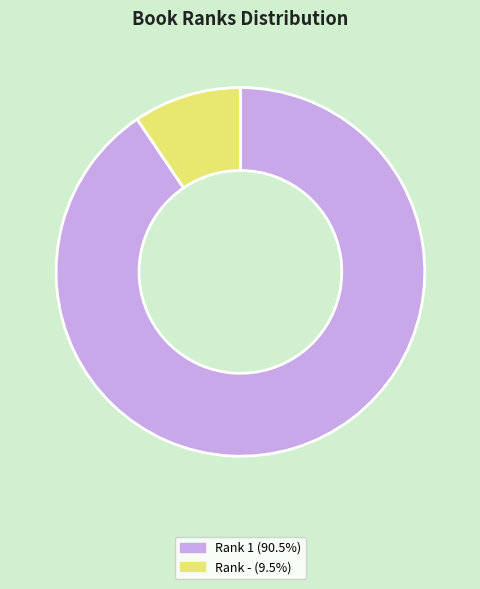

Do Rank 1 (90.5%) and Rank - (9.5%) together represent more than half of the pie?

Yes